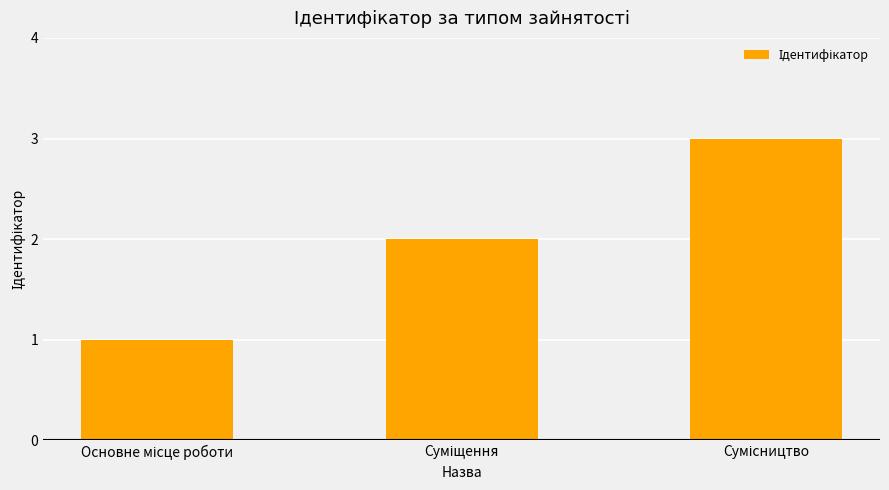

What is the sum of all values?

6